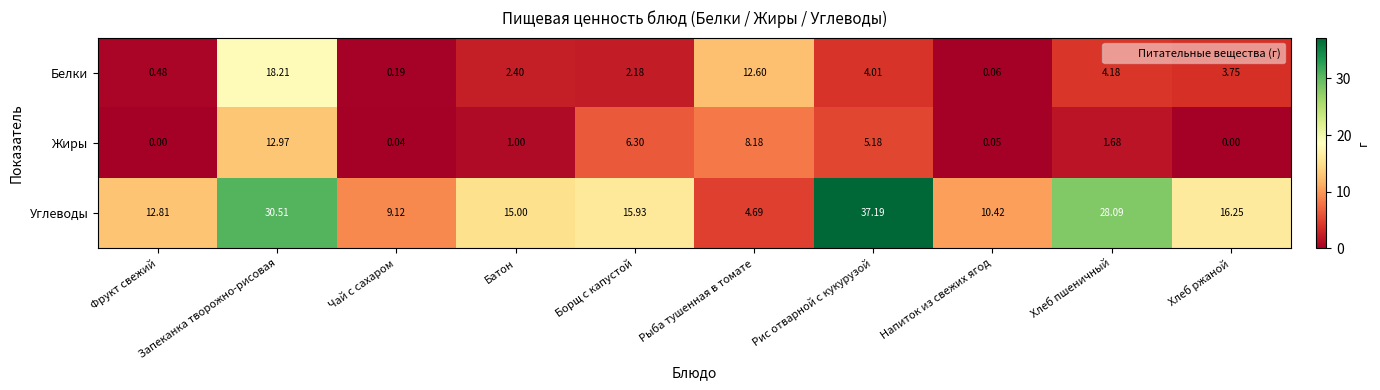

How many data points does each series have?

10